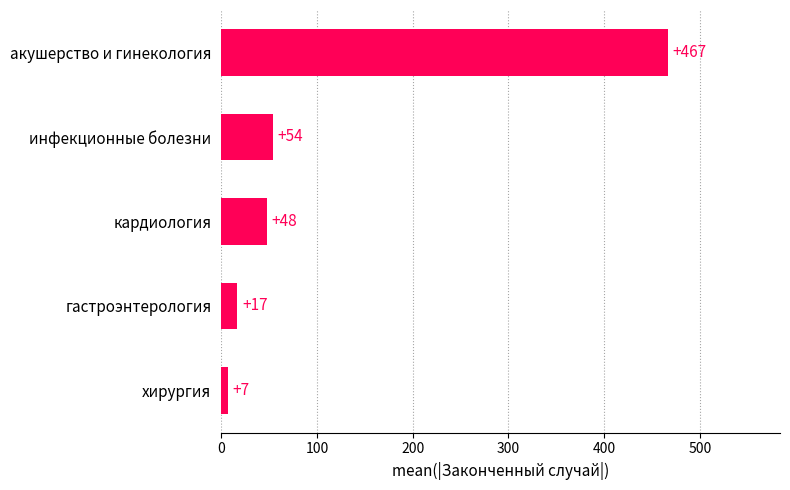

The chart shows a value of 31 at инфекционные болезни. True or false?

False